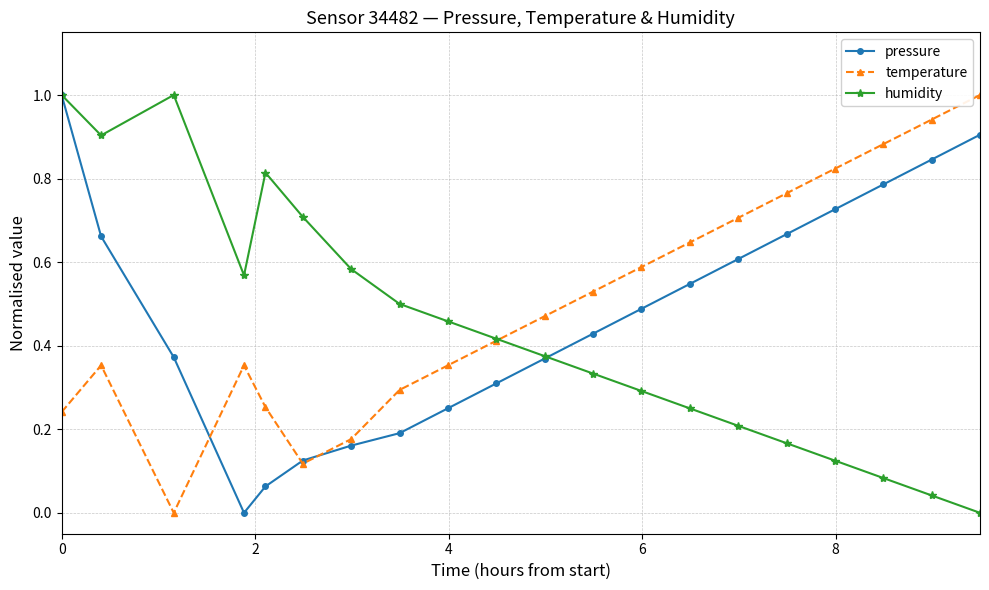

Which series has the largest total across all categories?

temperature